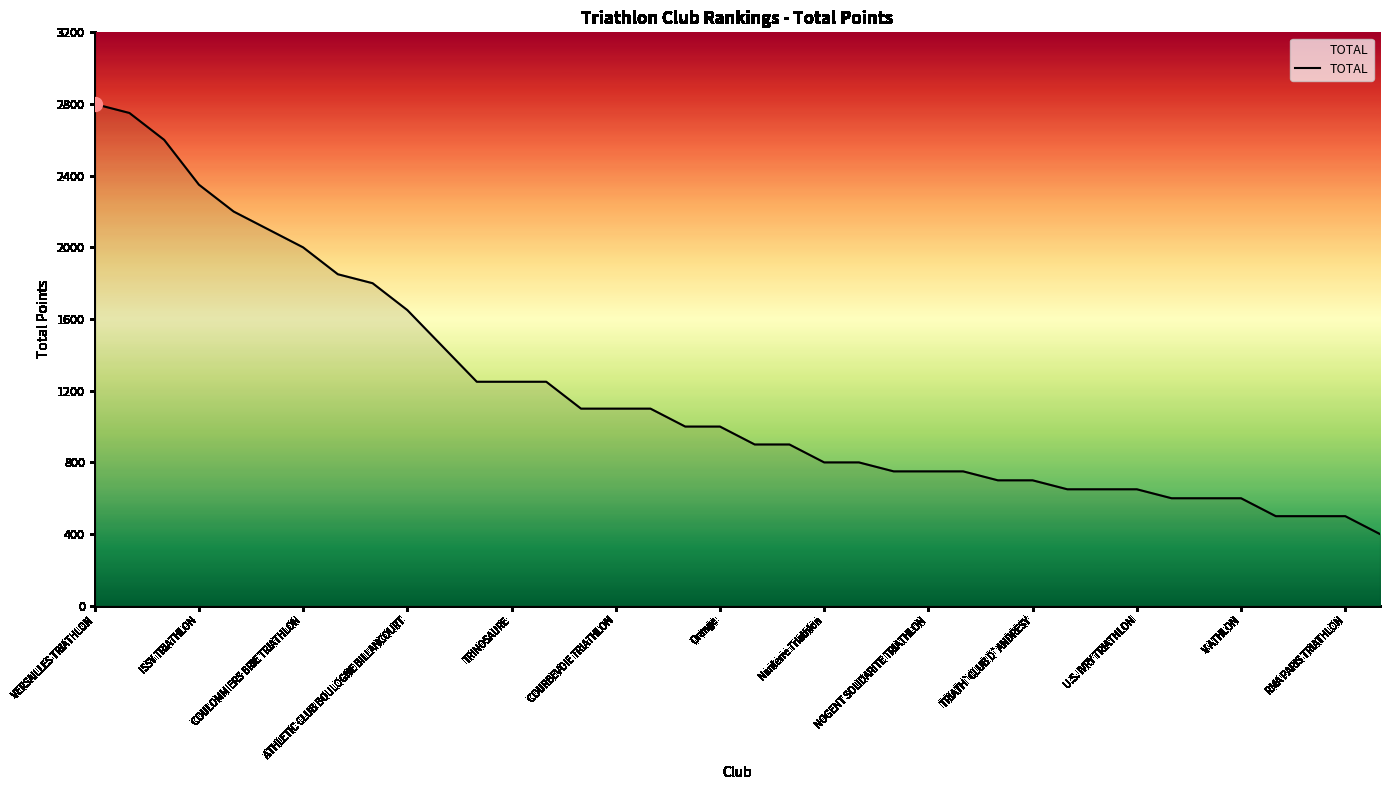

What is the maximum value shown in the chart?

2800